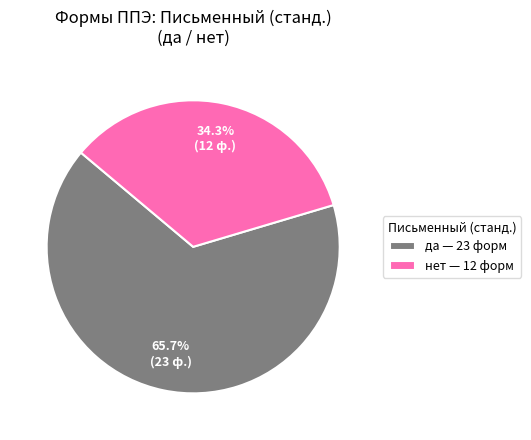

Approximately how many times larger is the value at да — 23 форм compared to нет — 12 форм?

1.9